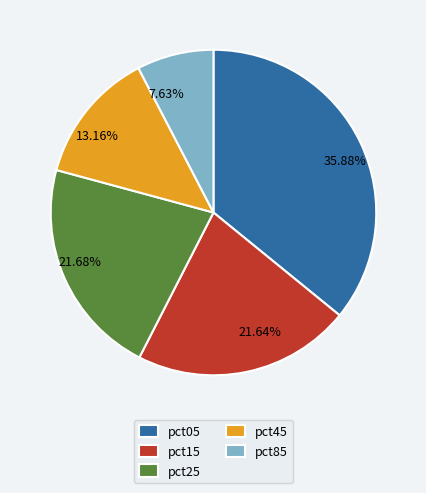

How many segments does this pie chart have?

5